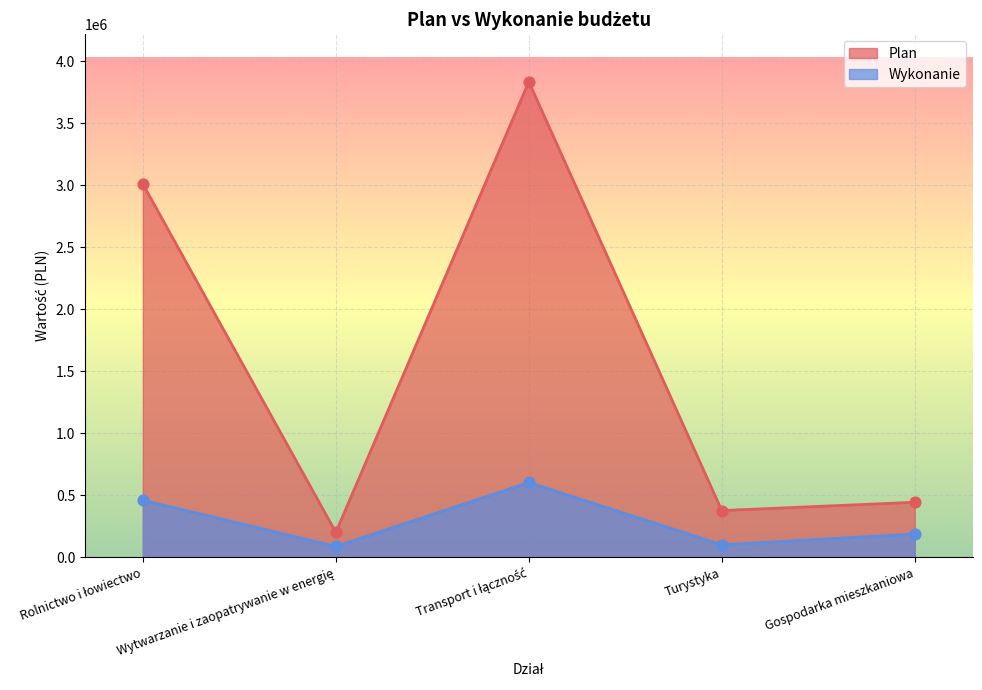

Is the value of Wykonanie at Rolnictwo i łowiectwo greater than the value of Plan at Wytwarzanie i zaopatrywanie w energię?

Yes